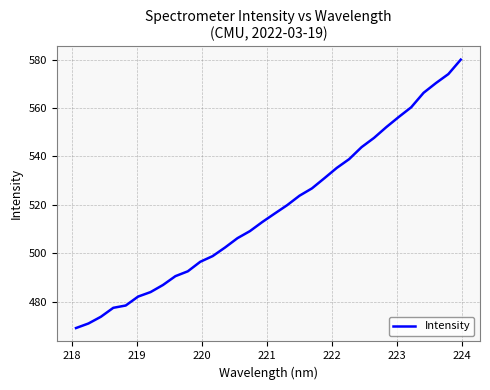

What is the difference between the maximum and minimum values?

111.0